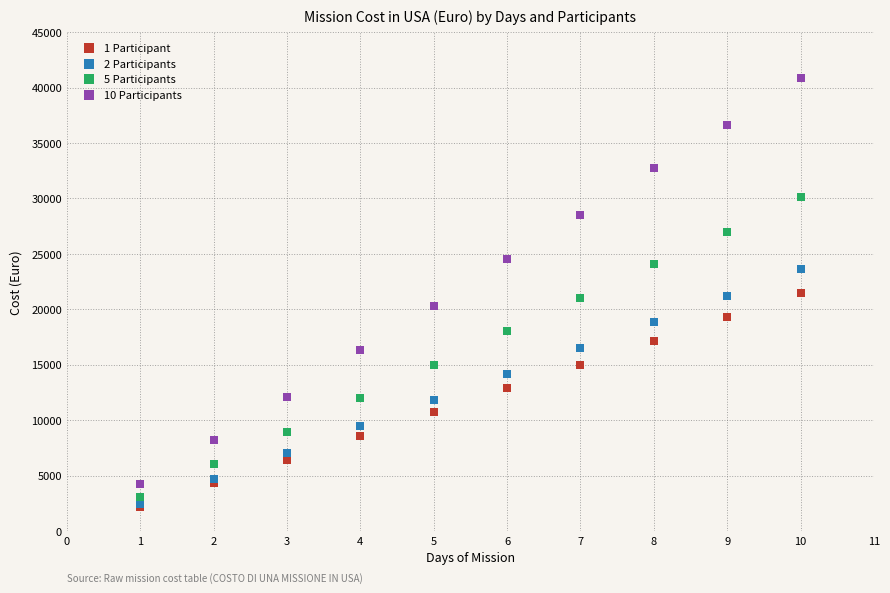

What are all the series names shown in the legend?

1 Participant, 2 Participants, 5 Participants, 10 Participants